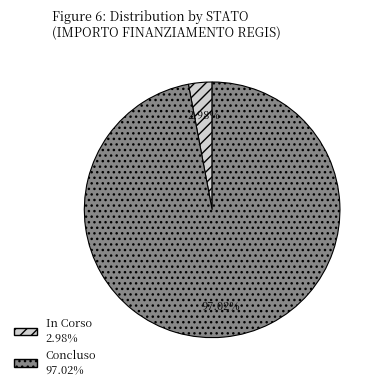

Combined, do In Corso and Concluso account for over 50%?

Yes